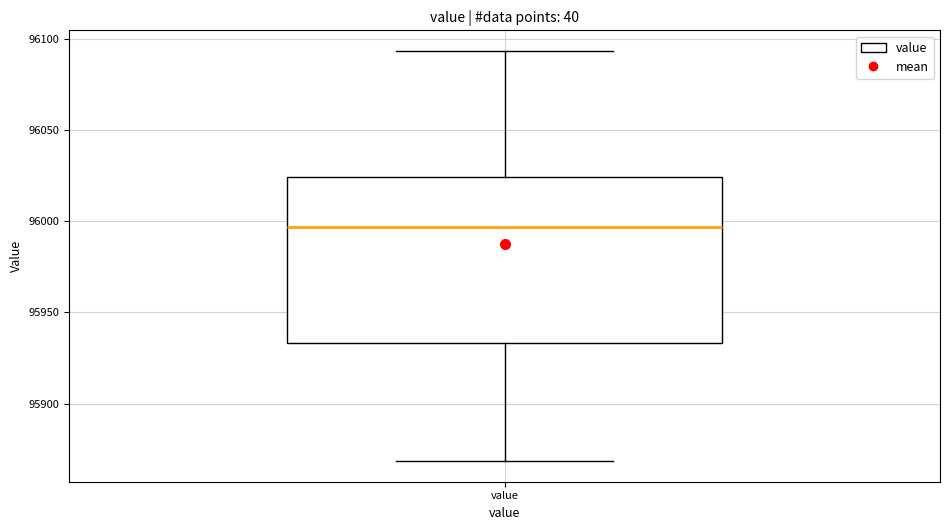

Transcribe this box plot: give where the median line is, the range the box spans, and where the two whiskers end, as read against the y-axis. The values are not printed on the chart, so give them approximately, as read against the axis.

median 95995, box 95935 to 96025, whiskers 95870 to 96095